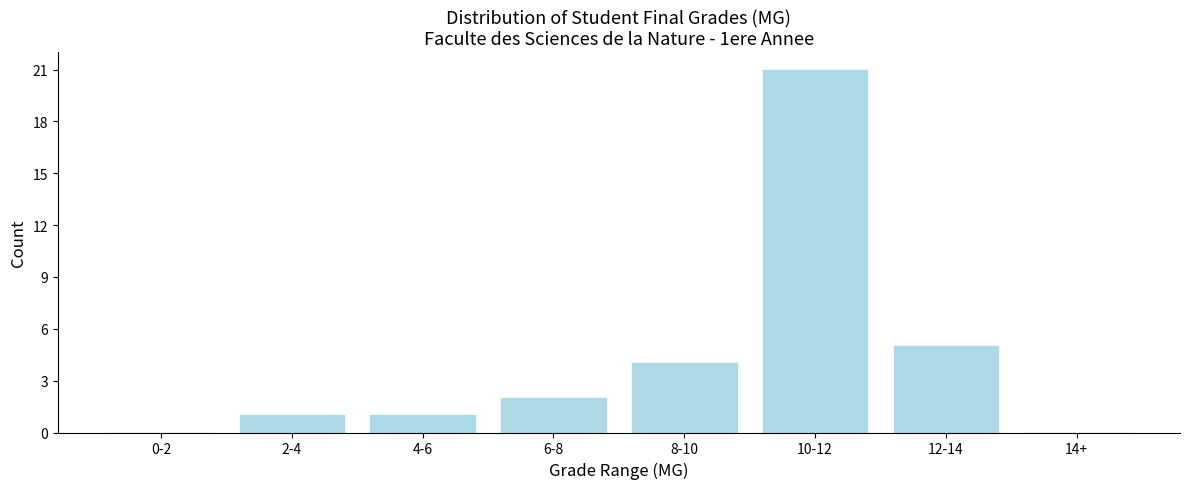

Reading left to right, transcribe all the data shown in this chart.

0-2=0	2-4=1	4-6=1	6-8=2	8-10=4	10-12=21	12-14=5	14+=0